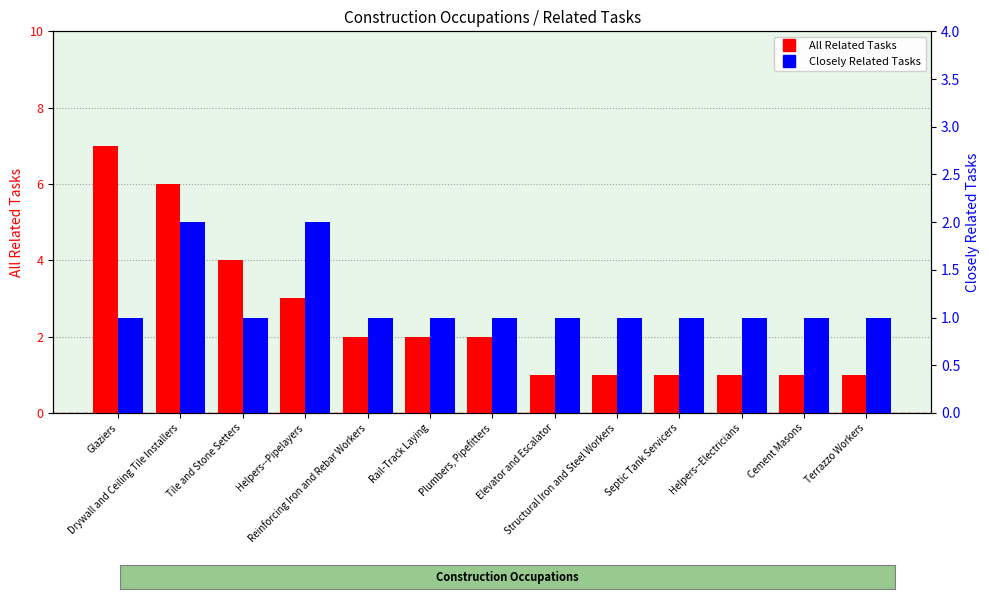

How many values in the All Related Tasks series exceed 2?

4